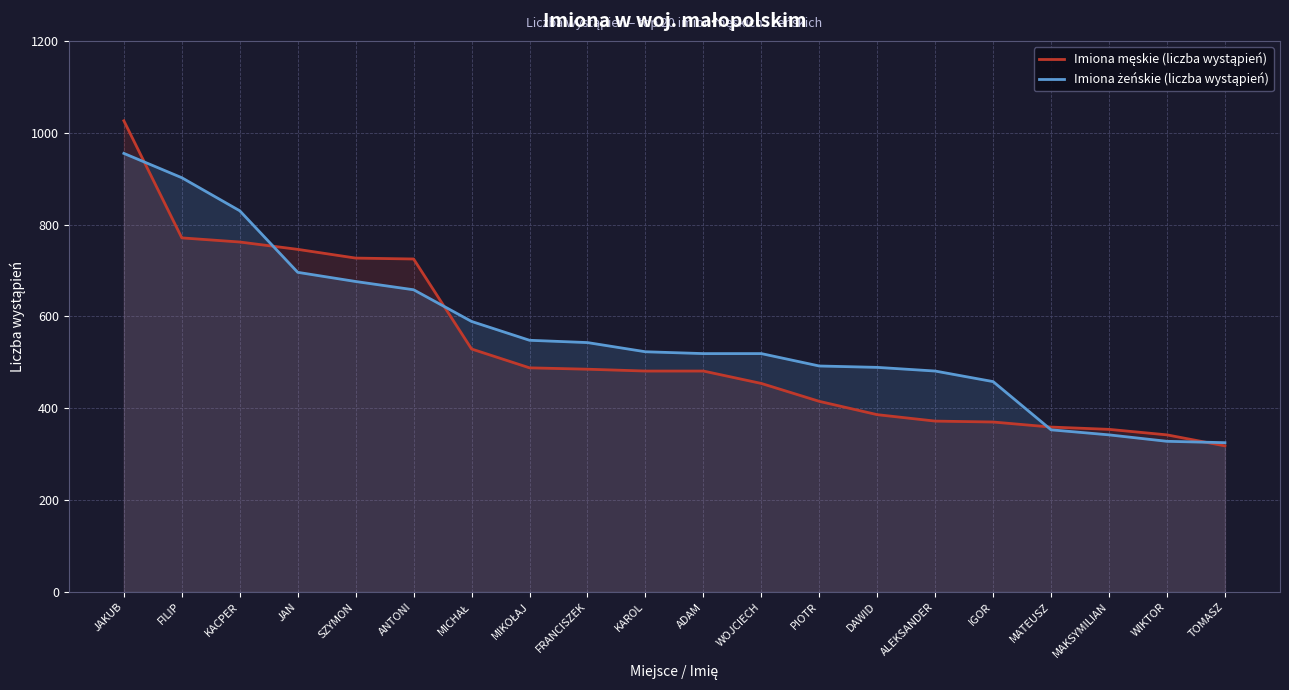

Which label corresponds to the largest value in the chart?

JAKUB